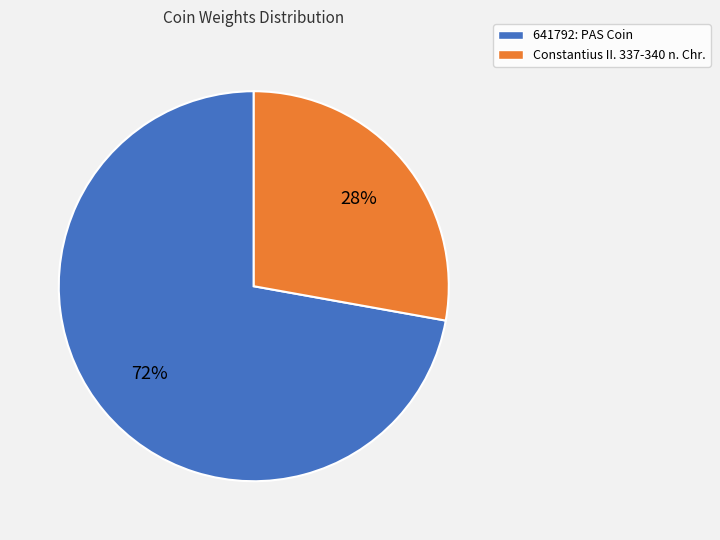

Is the sum of 641792: PAS Coin and Constantius II. 337-340 n. Chr. greater than half?

Yes